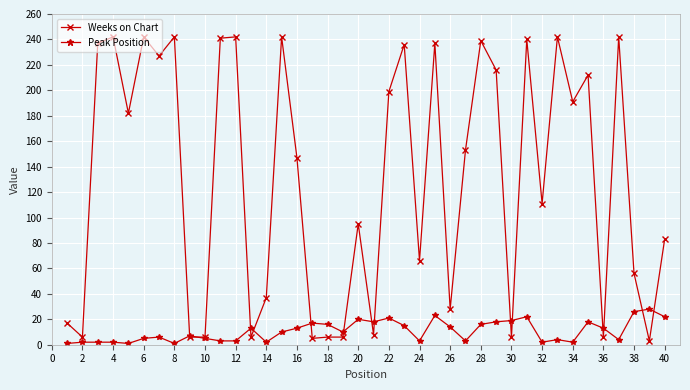

What is the difference between the second highest and second lowest values in the Peak Position series?

25